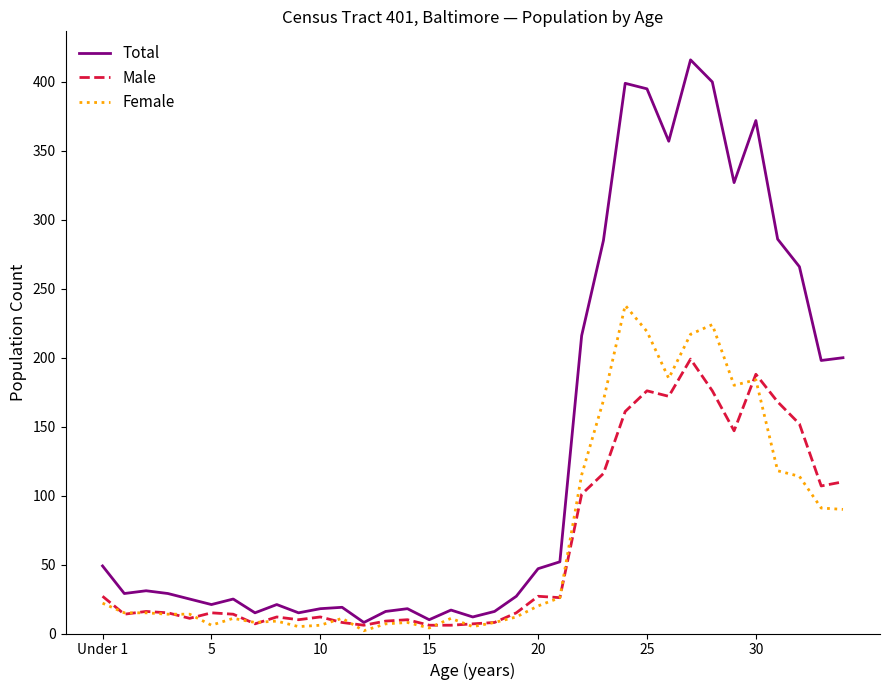

Rank the series by their maximum value, from lowest to highest.

Male, Female, Total